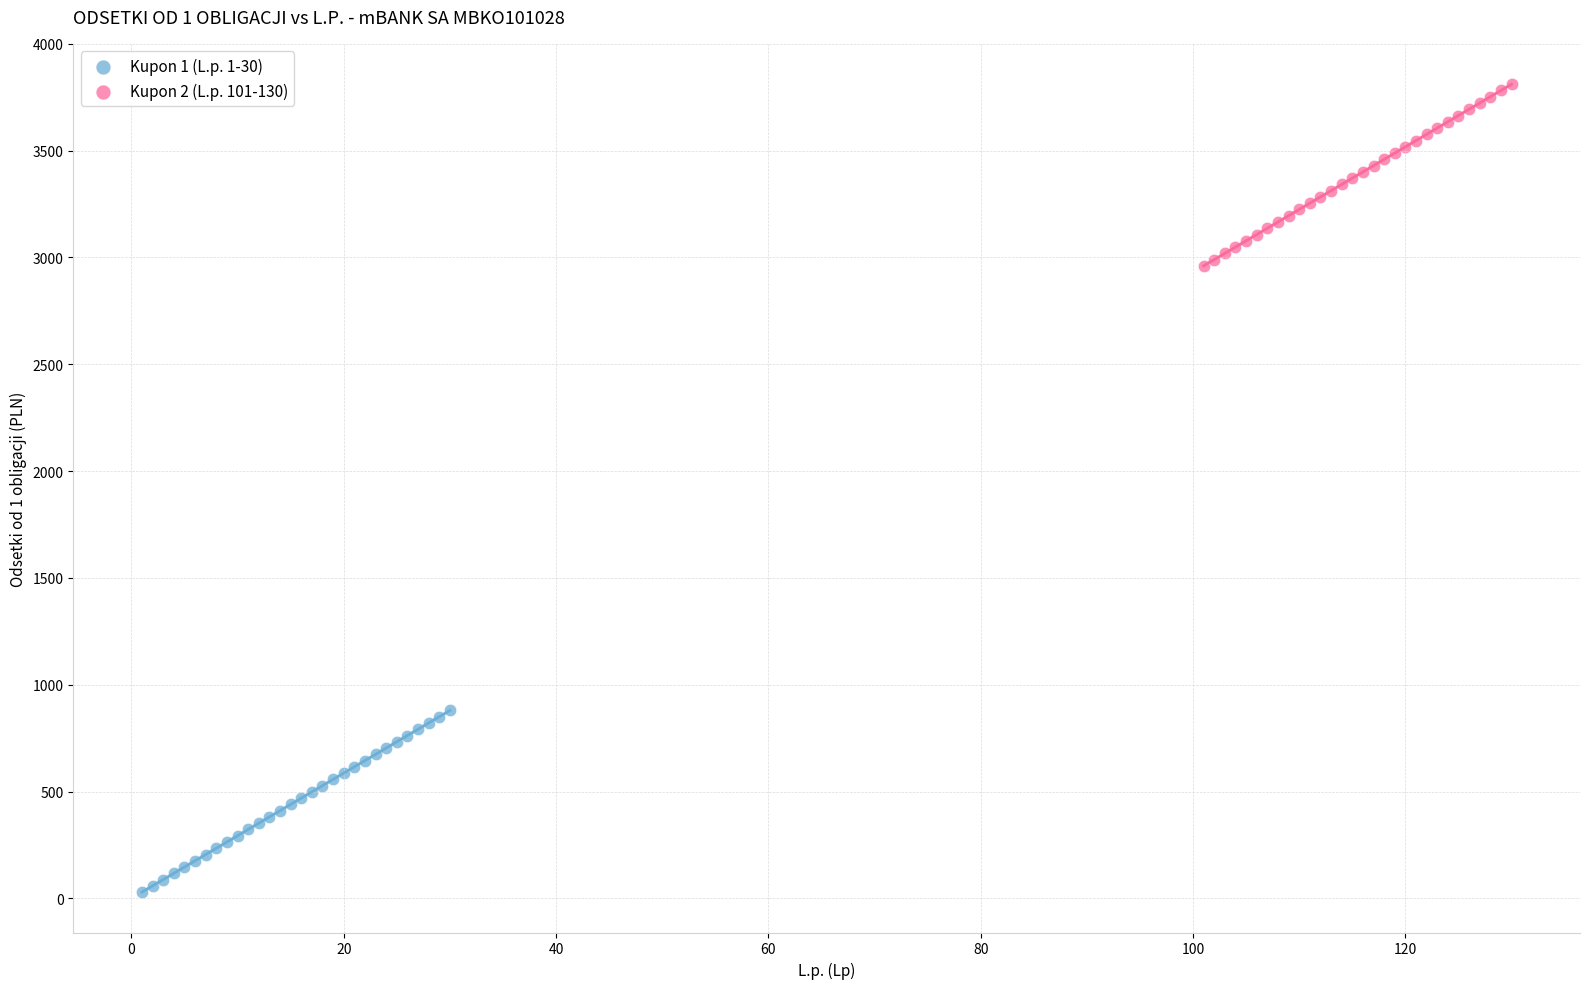

Which series reaches the maximum Y coordinate?

Kupon 2 (L.p. 101-130)